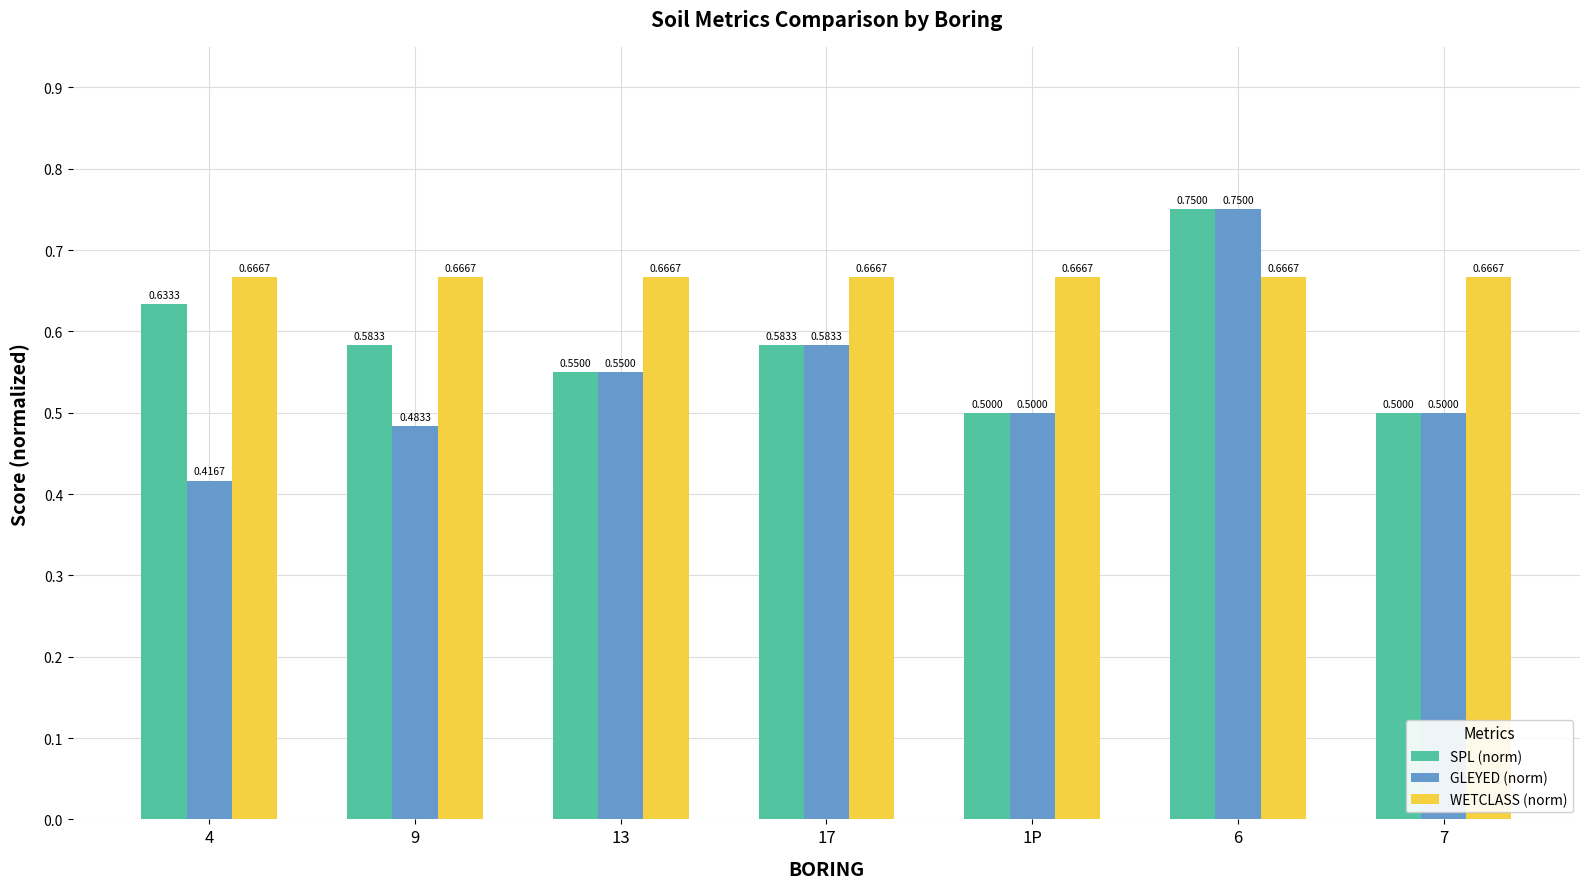

Which series has the largest total across all categories?

WETCLASS (norm)